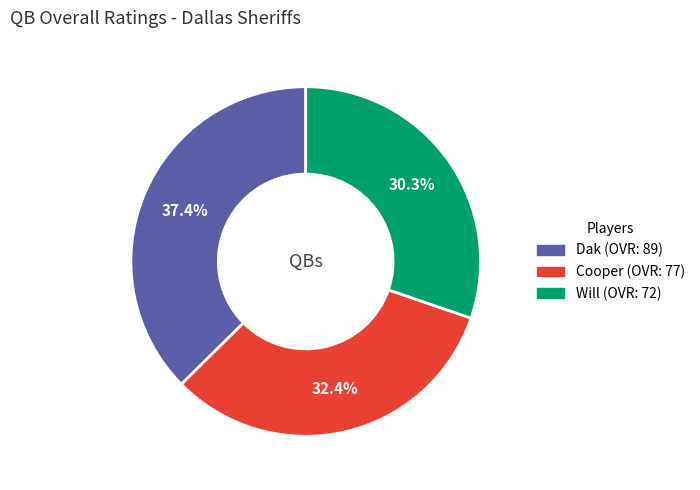

Between Will and Dak, which is larger?

Dak